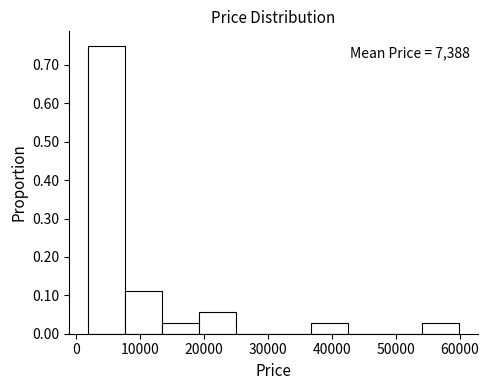

Which range on the x-axis has the tallest bar?

2000 to 8000